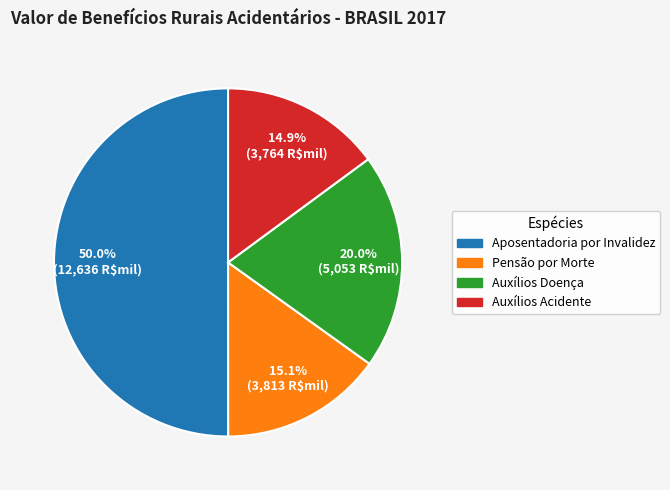

Which slice is the largest?

Aposentadoria por Invalidez